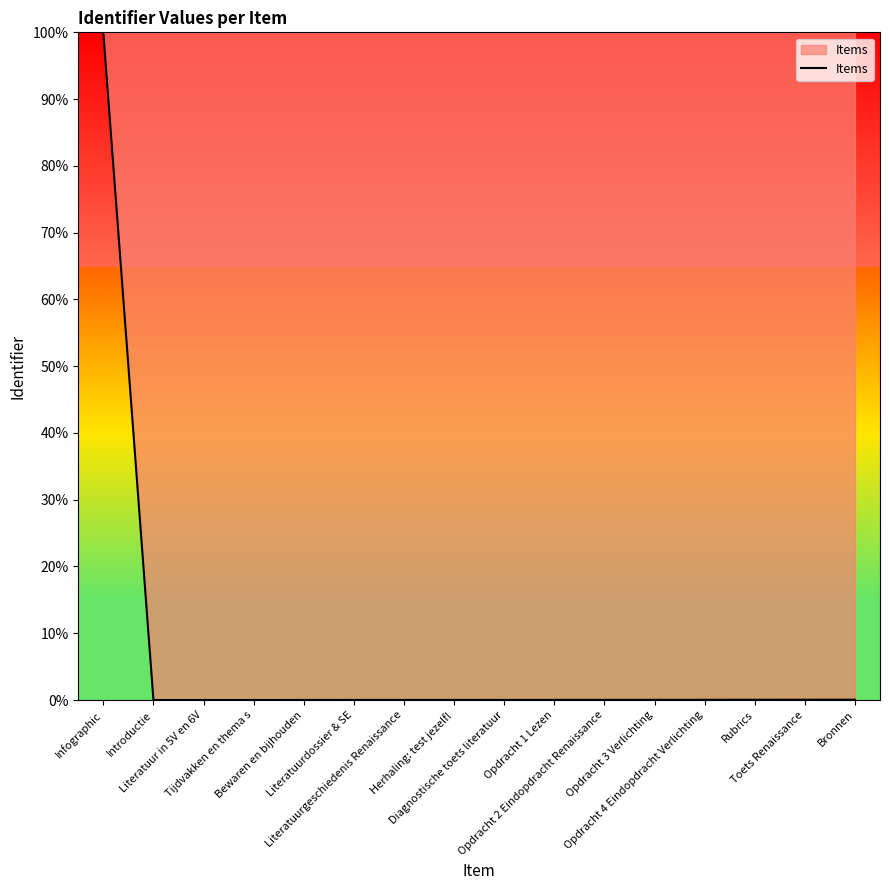

How many lines are shown in the chart?

1